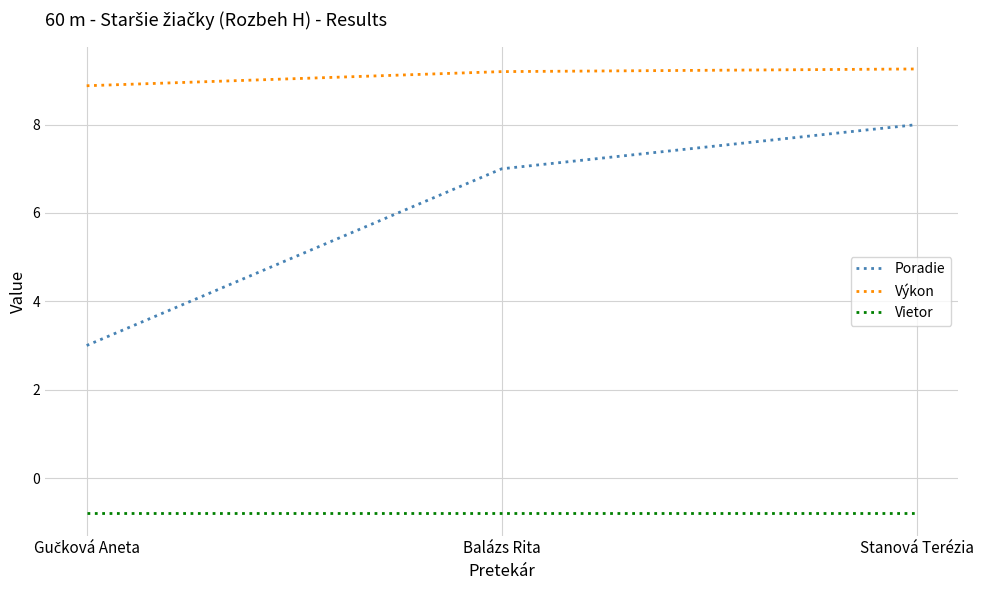

The Vietor series shows -0.8 at Stanová Terézia. True or false?

True